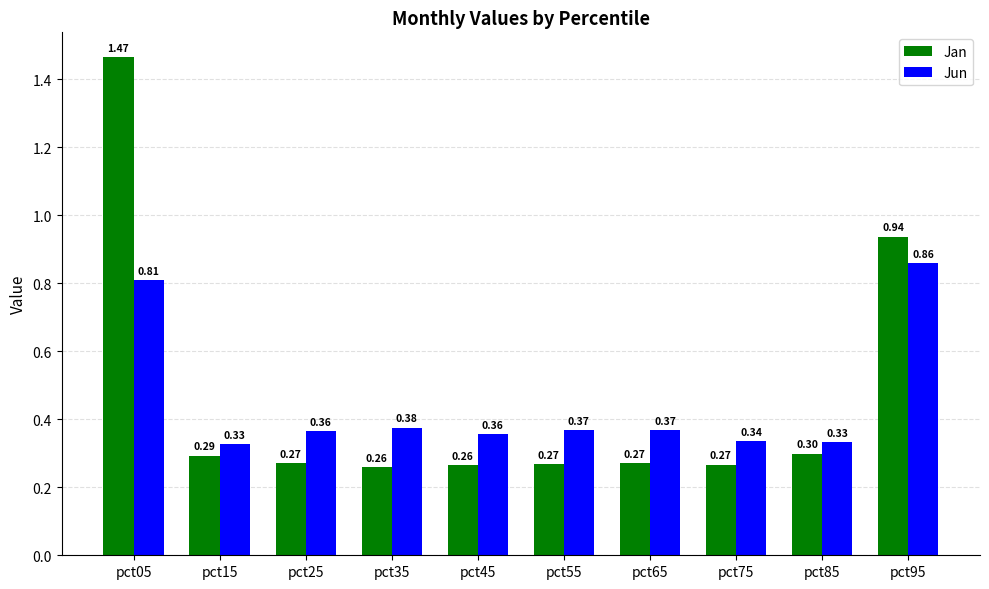

What are all the series names shown in the legend?

Jan, Jun